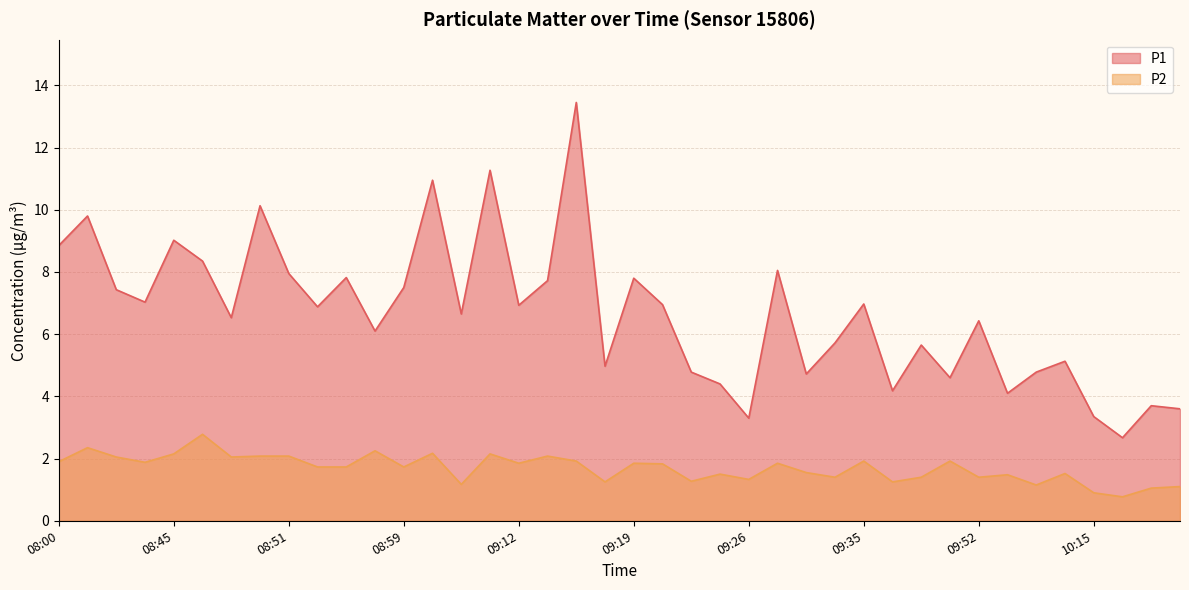

What are all the series names shown in the legend?

P1, P2